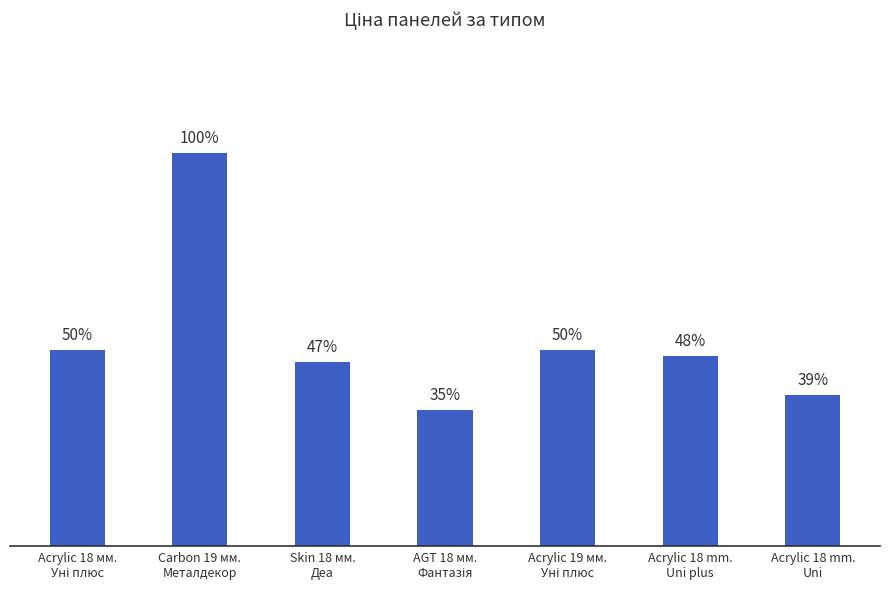

Are the bars horizontal?

No